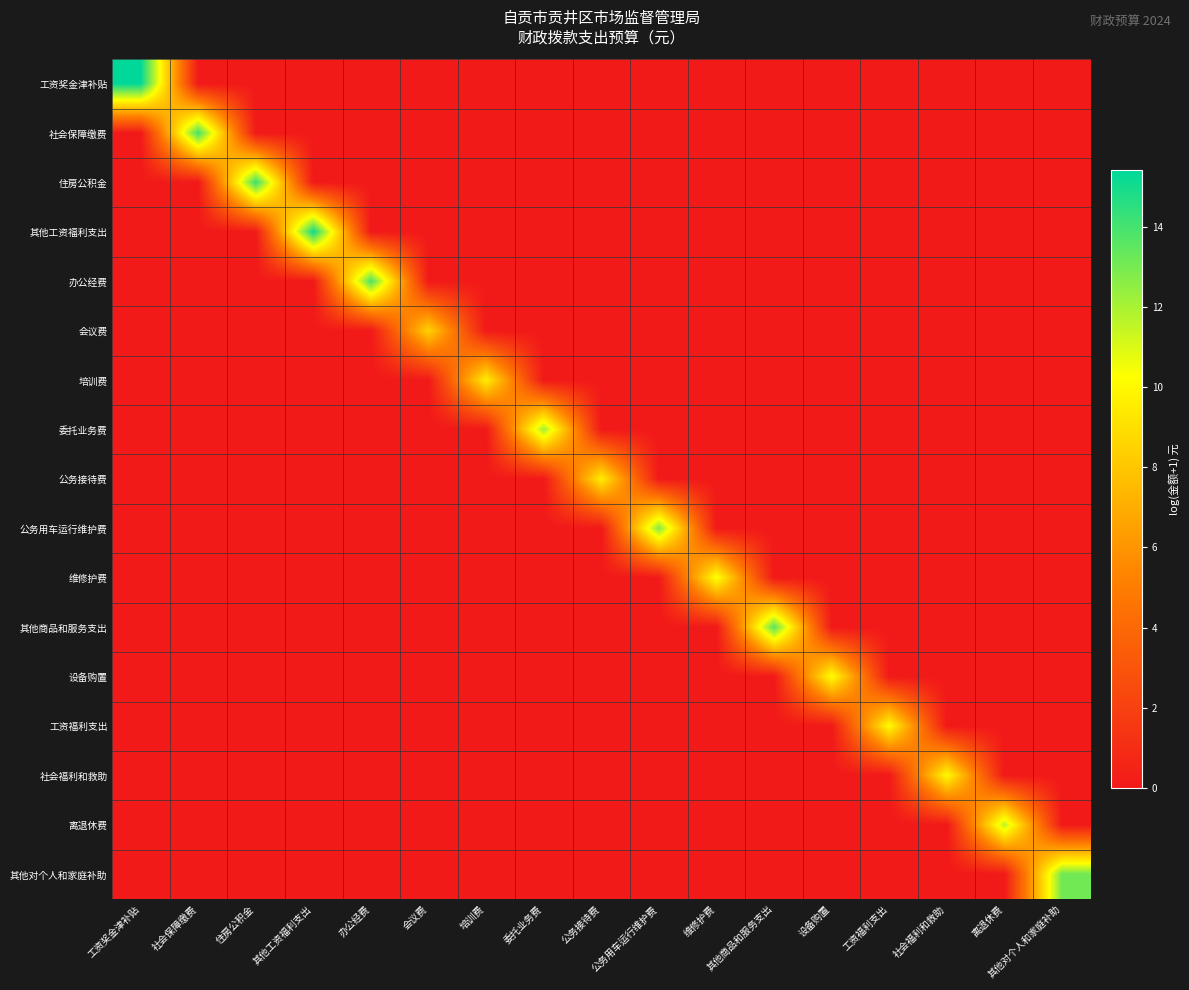

List the series in order of their peak value, lowest first.

会议费, 培训费, 公务接待费, 社会福利和救助, 工资福利支出, 设备购置, 维修护费, 离退休费, 委托业务费, 公务用车运行维护费, 其他对个人和家庭补助, 其他商品和服务支出, 办公经费, 社会保障缴费, 住房公积金, 其他工资福利支出, 工资奖金津补贴